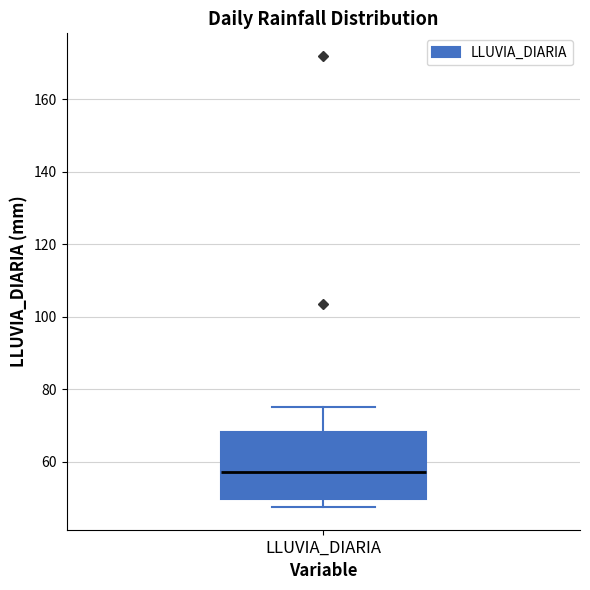

Where is the lower edge of the box for LLUVIA_DIARIA on the y-axis? The values are not printed on the chart, so give them approximately, as read against the axis.

50